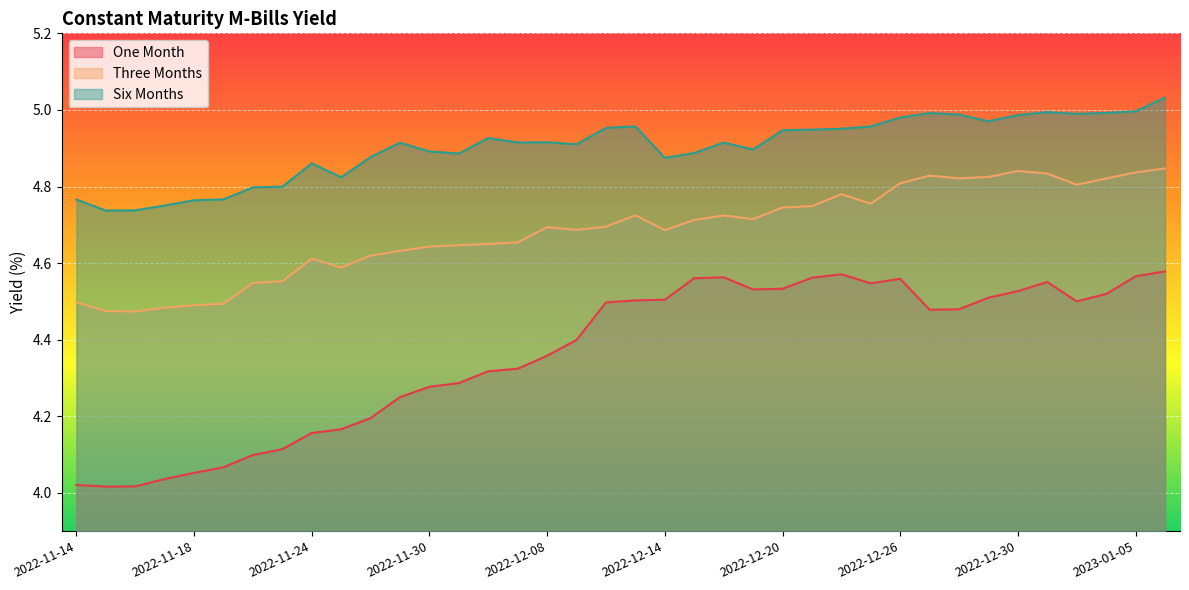

What value does the Three Months series have at 2023-01-04?

4.8